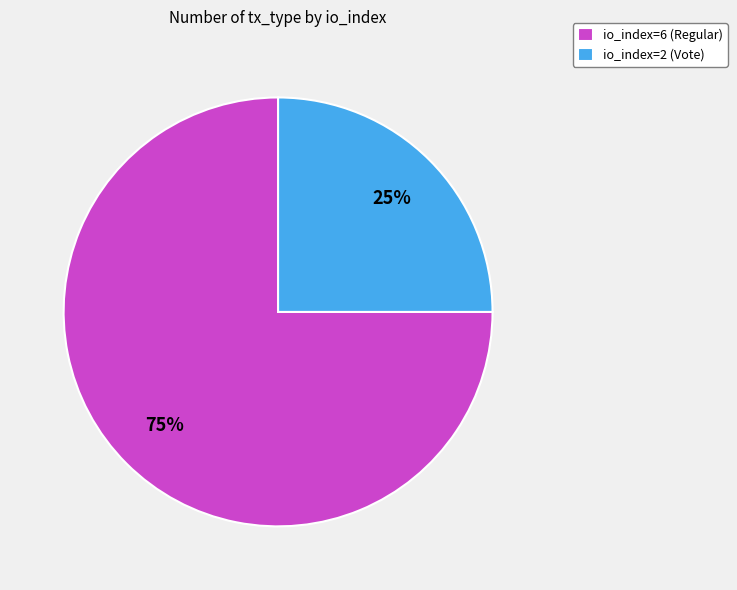

What is the majority slice?

io_index=6 (Regular)